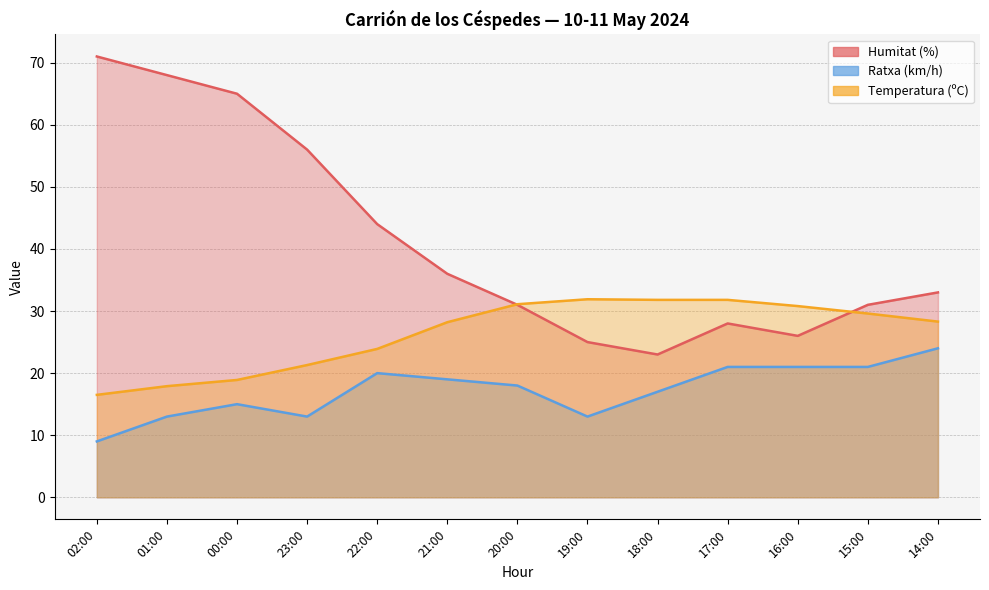

Is the value of Humitat (%) at 00:00 greater than the value of Temperatura (ºC) at 01:00?

Yes